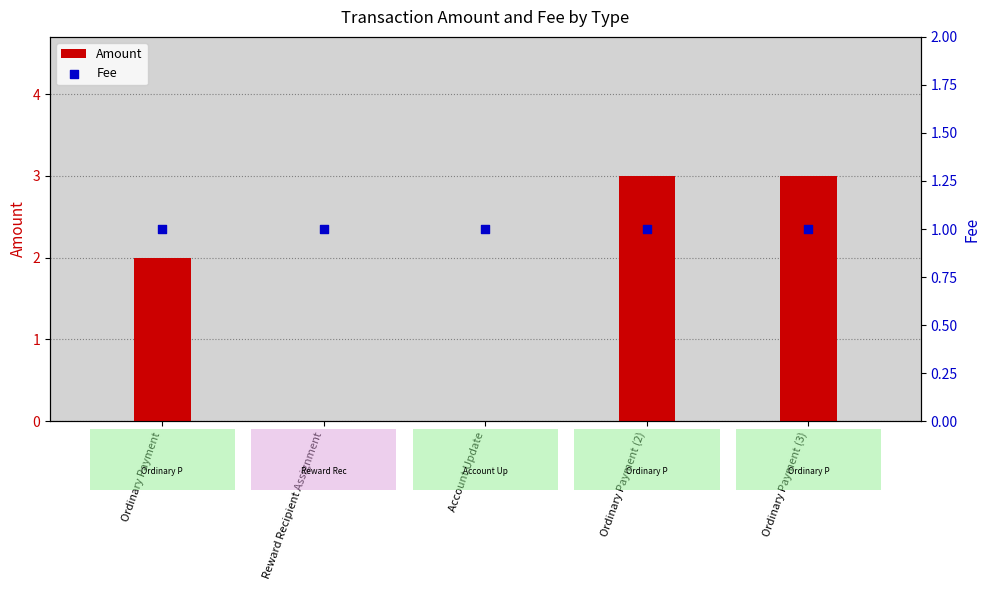

Which series reaches the minimum Y coordinate?

Amount